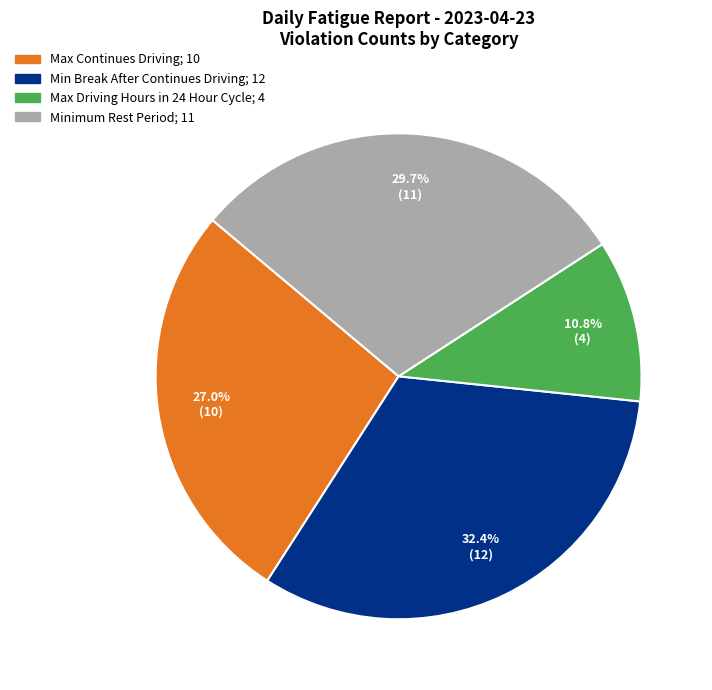

Is there a majority slice in this chart?

No